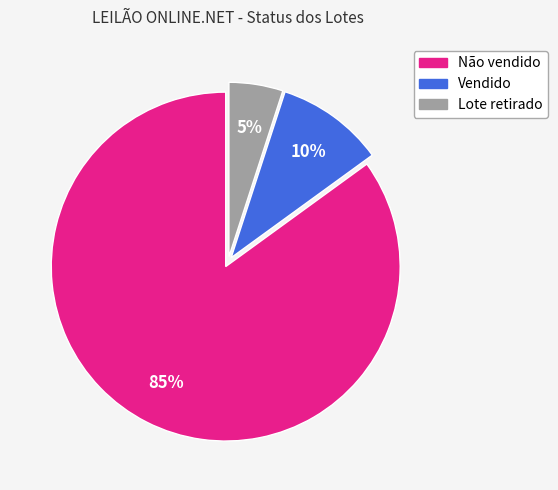

How many segments does this pie chart have?

3